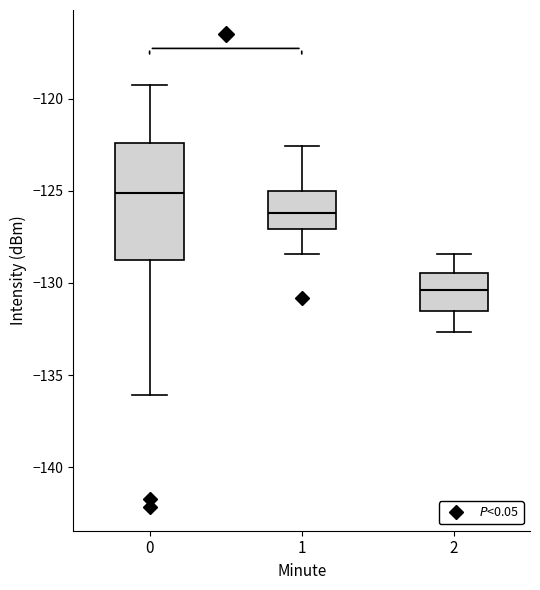

Where does the lower whisker of the box at x = 0 end on the y-axis? The values are not printed on the chart, so give them approximately, as read against the axis.

-136.0